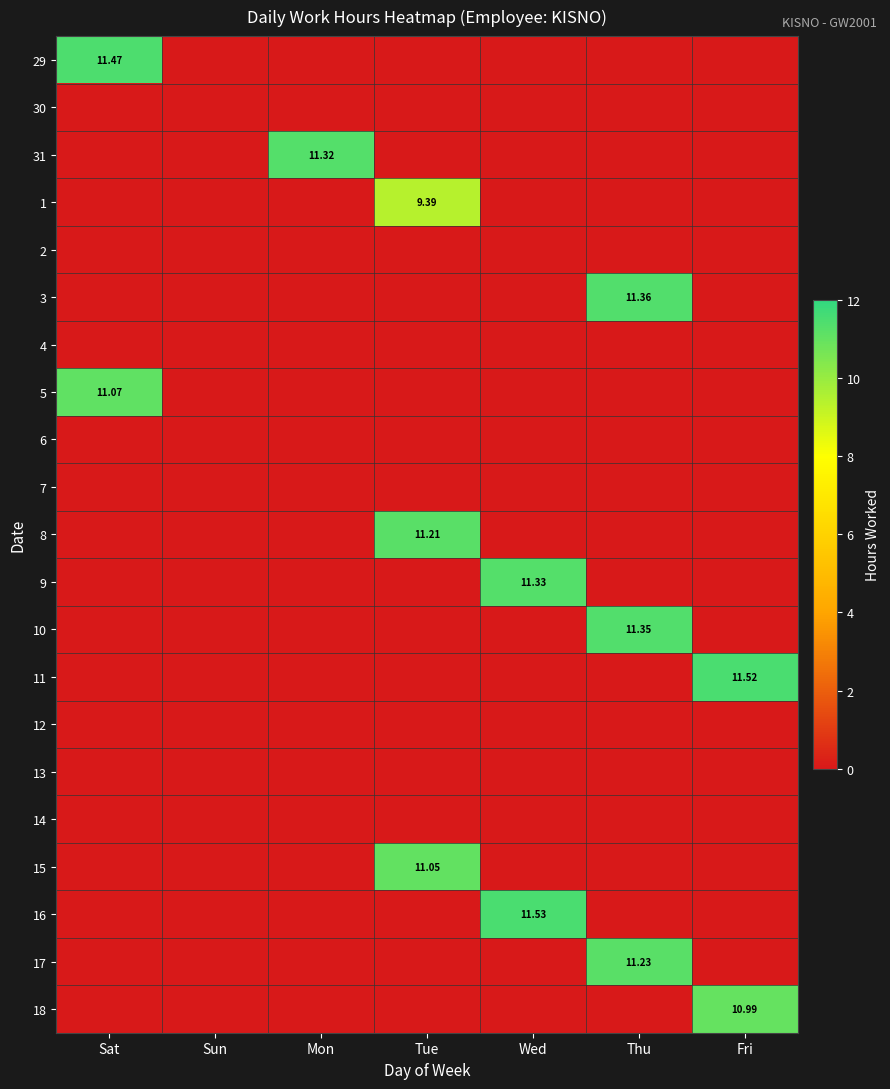

True or false: 9 has a value of 6.3 at Wed.

False